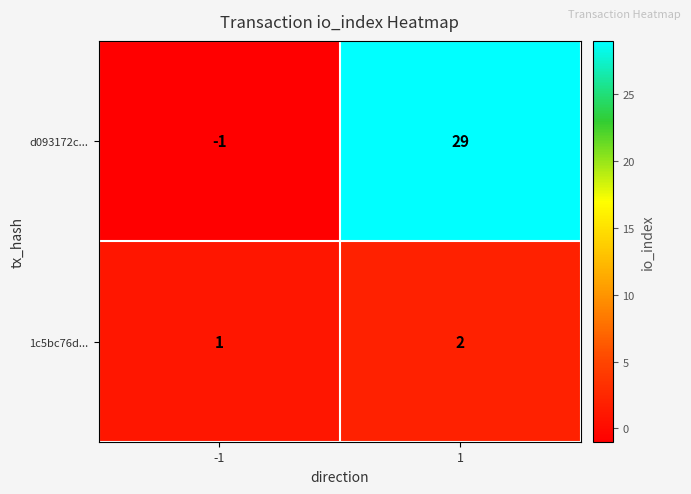

At 1, list the series in order from smallest to largest.

1c5bc76d..., d093172c...